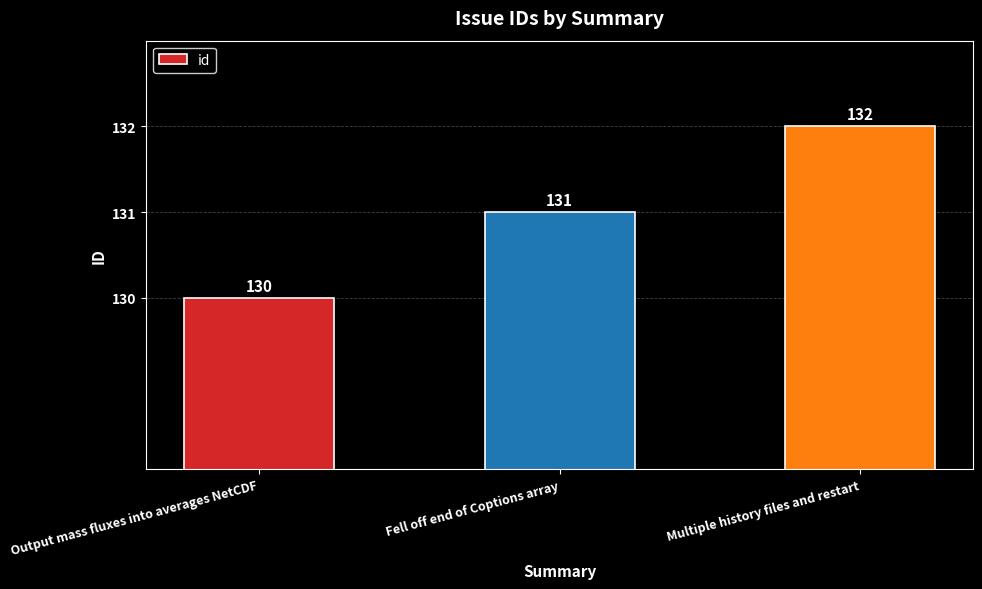

At which label is the value closest to 131?

Fell off end of Coptions array